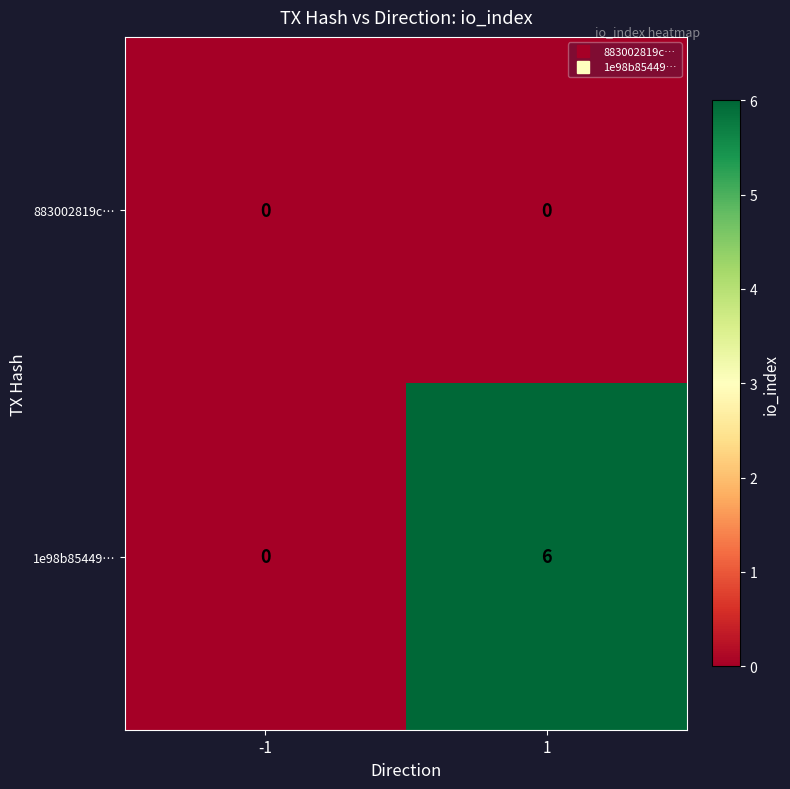

True or false: 883002819c… has a value of 0 at -1.

True